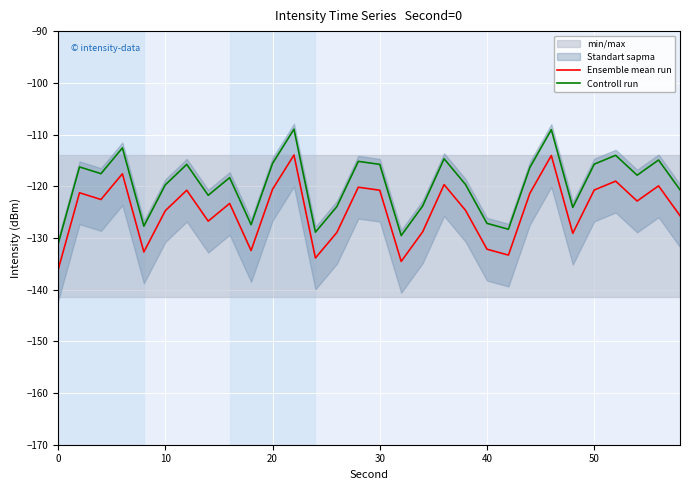

Which series has the widest spread of values?

Ensemble mean run